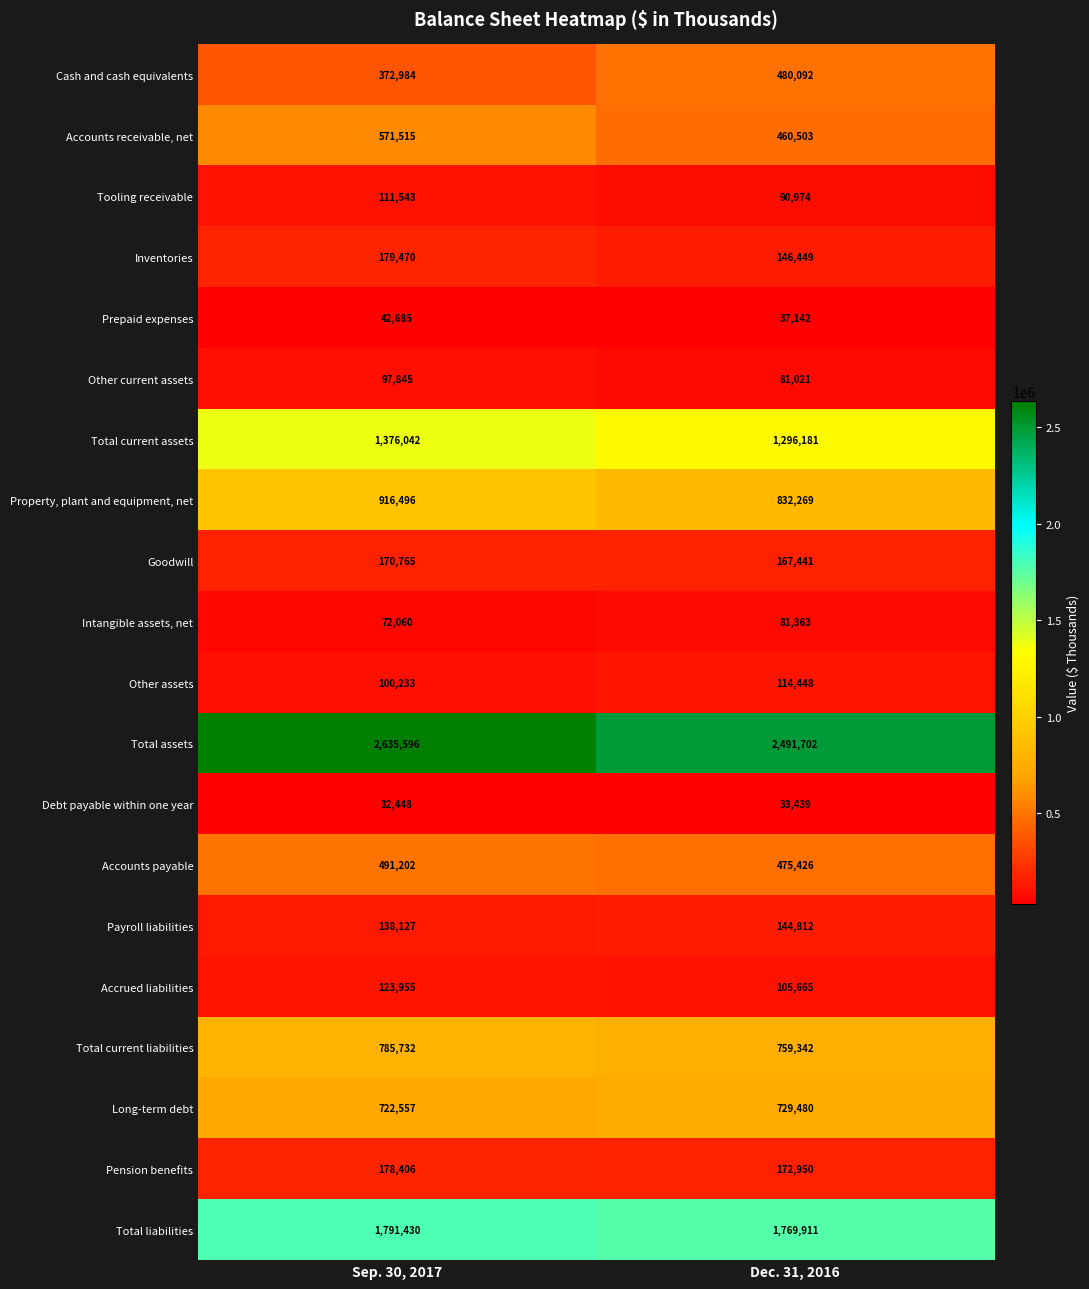

Between Sep. 30, 2017 and Dec. 31, 2016, which series saw the biggest shift?

Total assets